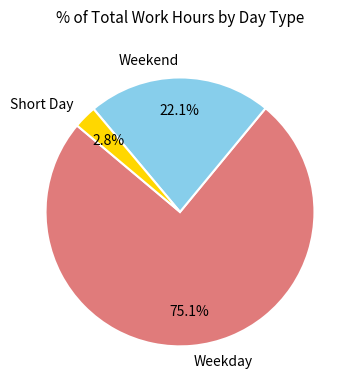

What is the smallest slice in the pie chart?

Short Day